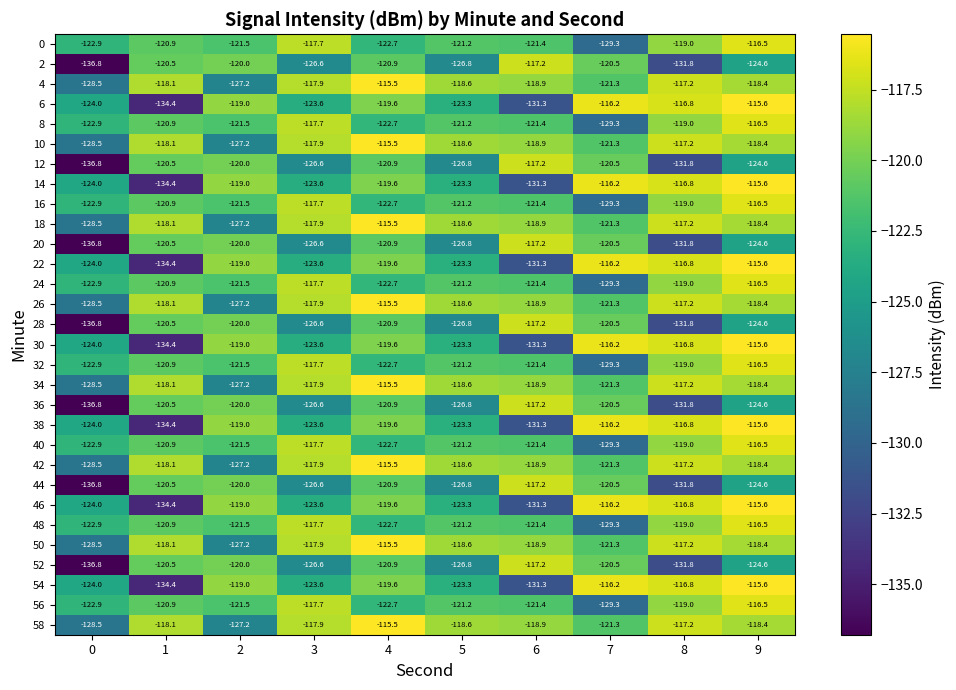

What is the difference between the 18 values at 6 and 5?

0.3